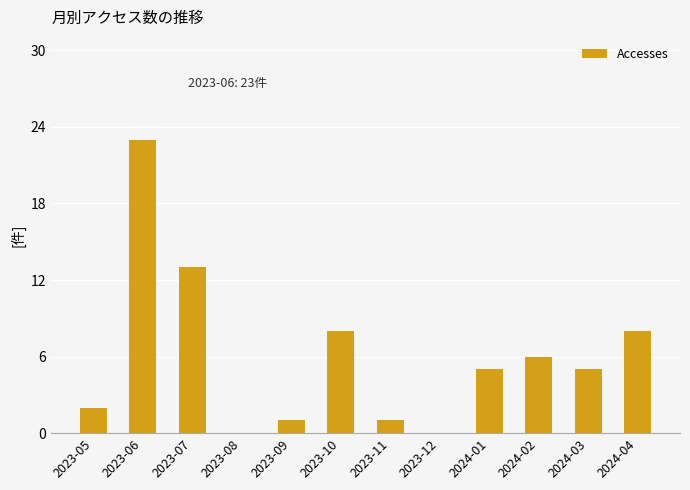

Reading left to right, list all the values displayed in this chart.

2	23	13	0	1	8	1	0	5	6	5	8